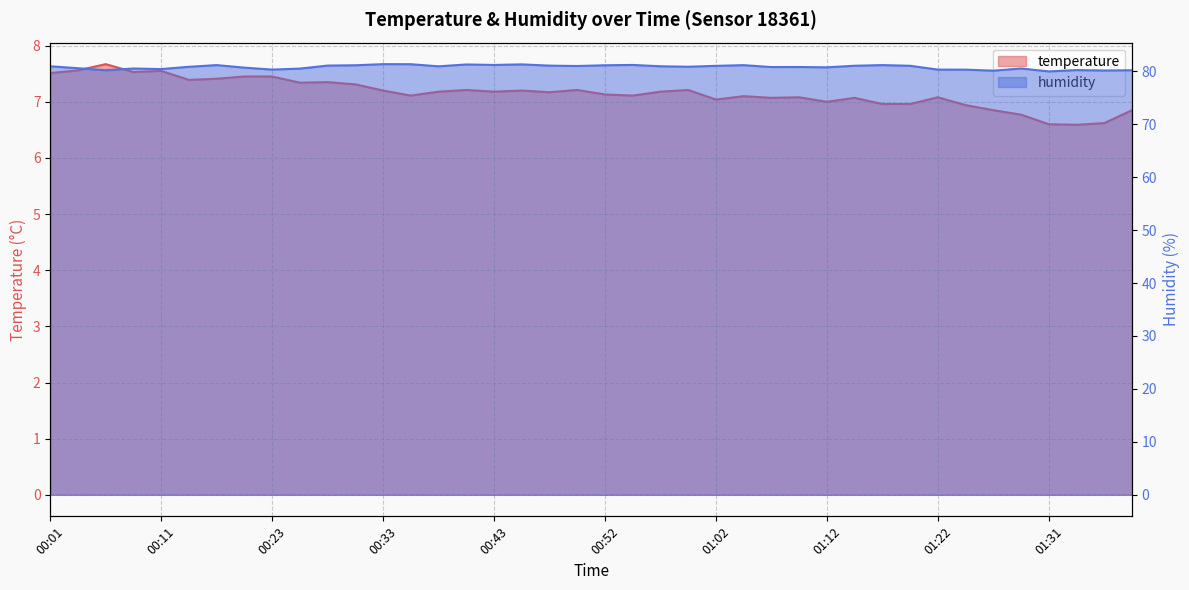

In humidity, how many points are lower than both neighbors (excluding endpoints)?

12